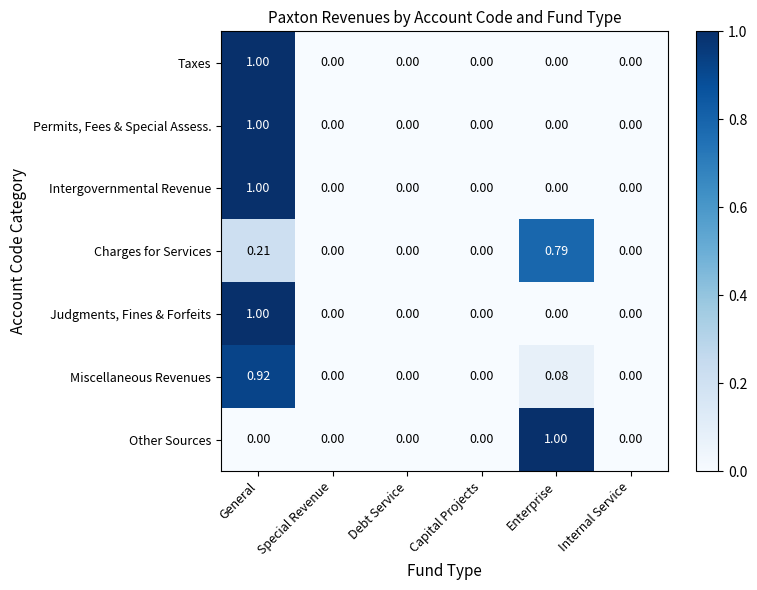

Is the value of Miscellaneous Revenues at General greater than the value of Other Sources at Capital Projects?

Yes